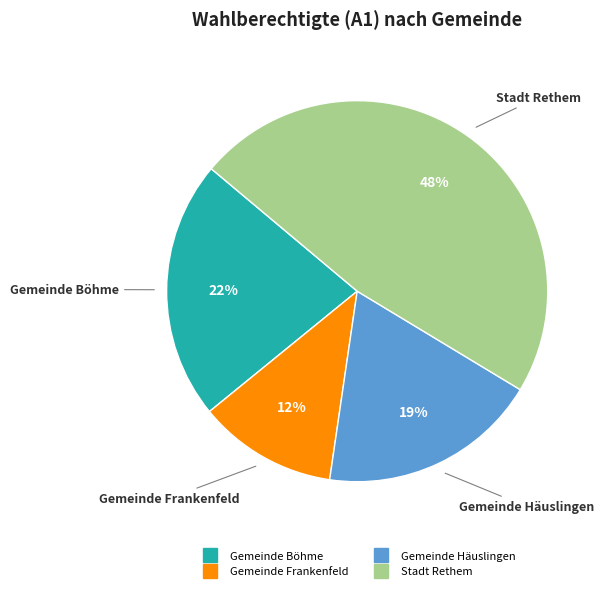

Which category has the smallest portion of the pie?

Gemeinde Frankenfeld